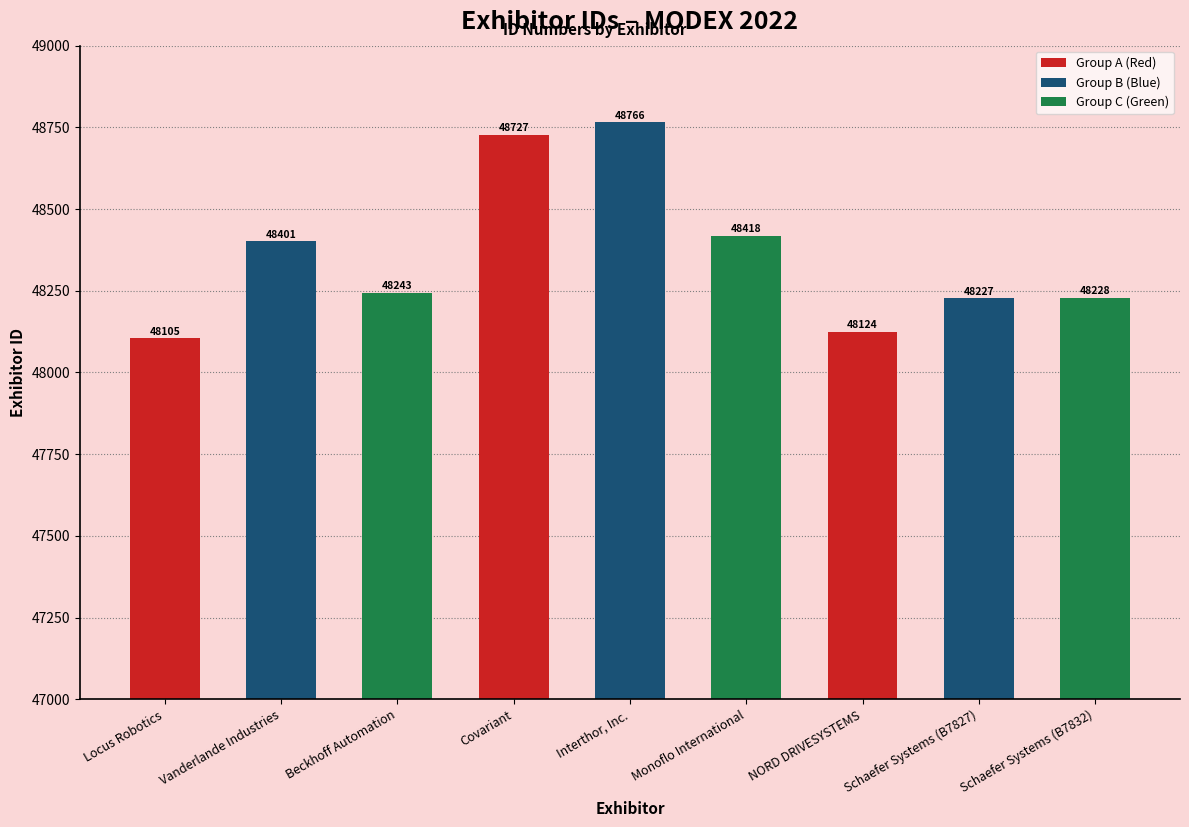

What is the average value?

48360